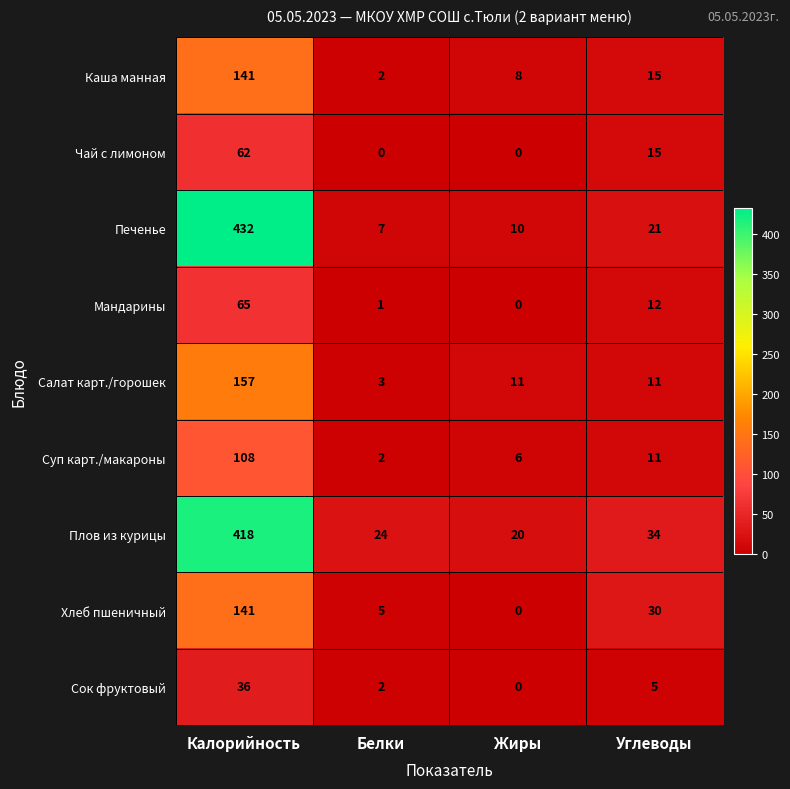

Which category has the highest value across all series?

Калорийность